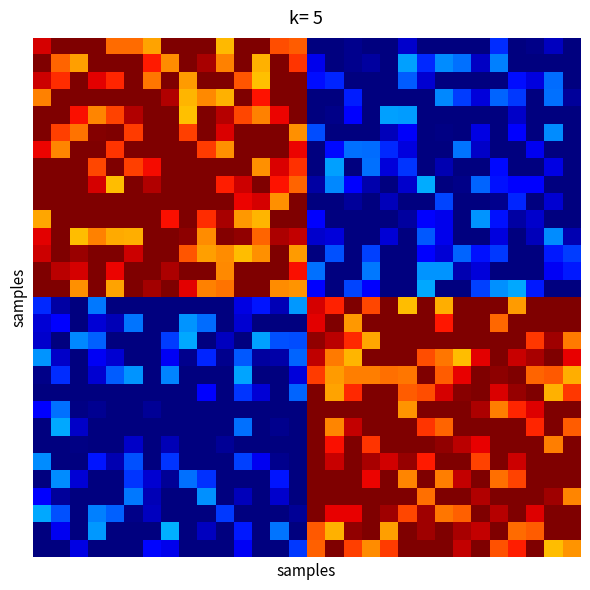

At which category does the chart reach its peak across all series?

1